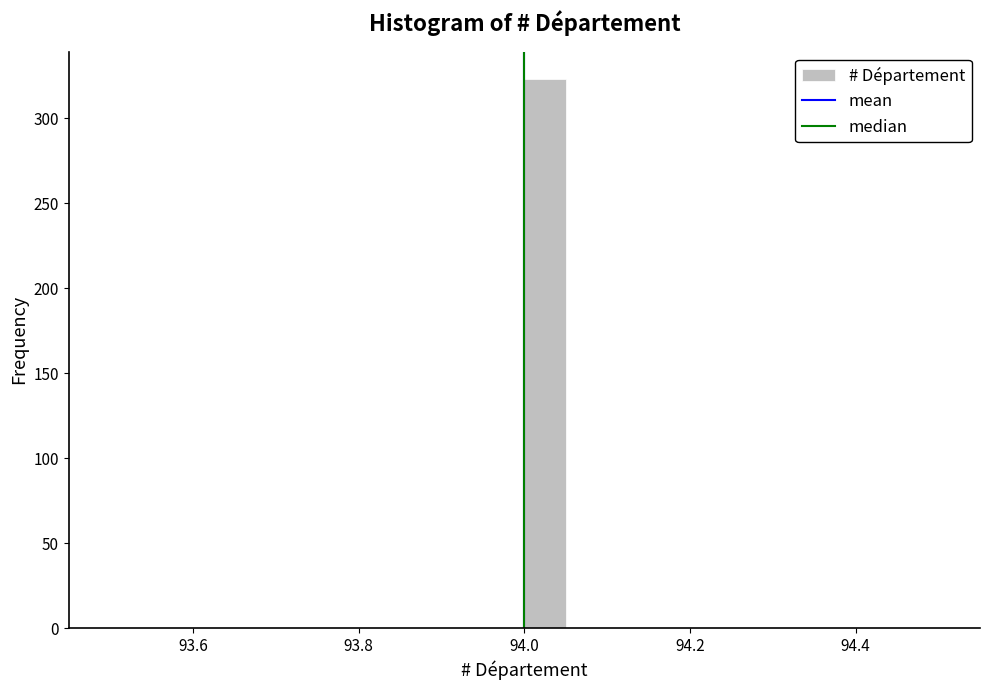

Around what value on the x-axis is the tallest bar? Give the approximate position of its centre, as read against the axis.

94.02